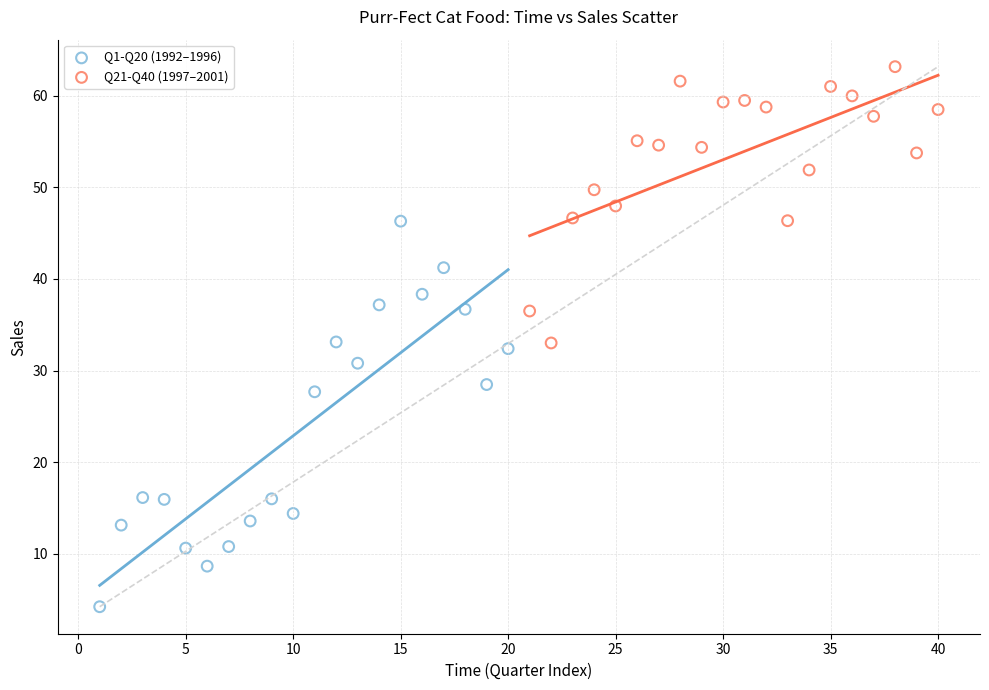

Which series has the largest Y range (max minus min)?

Q1-Q20 (1992–1996)